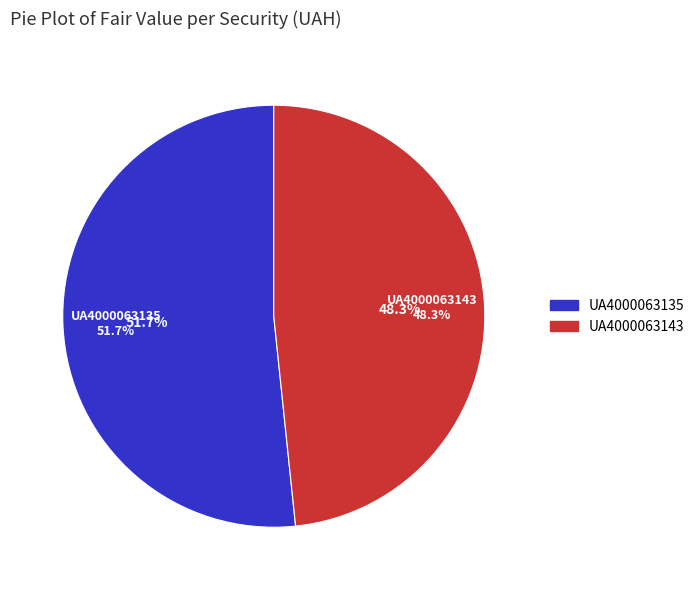

Rank the categories by value from highest to lowest.

UA4000063135, UA4000063143